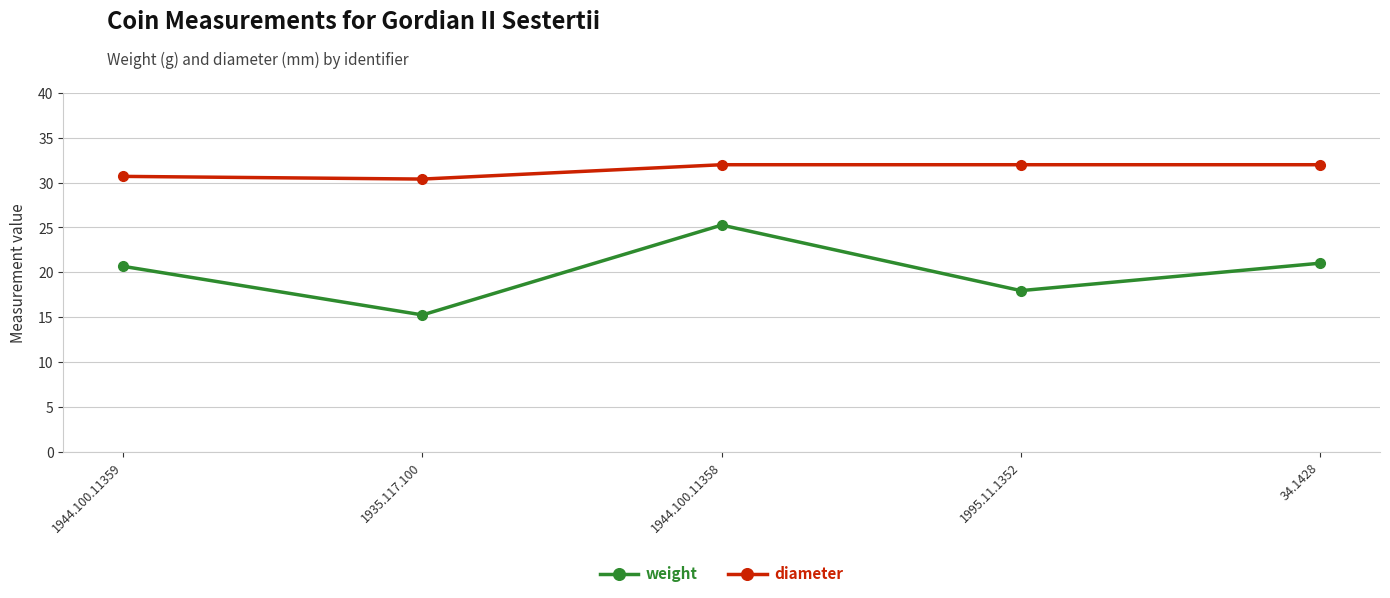

At which category does weight reach its first local peak?

1944.100.11358